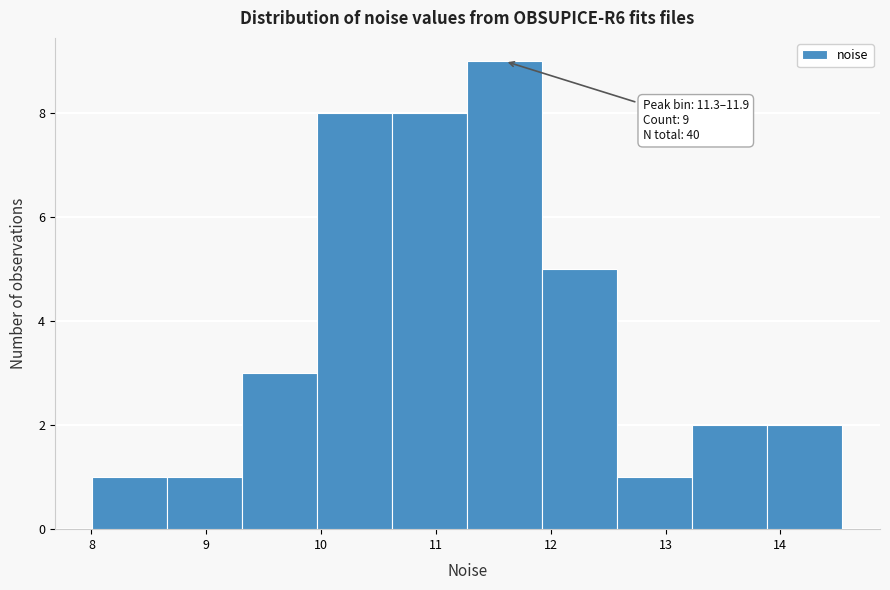

Over which range of the x-axis is the bar tallest?

11.3 to 11.9